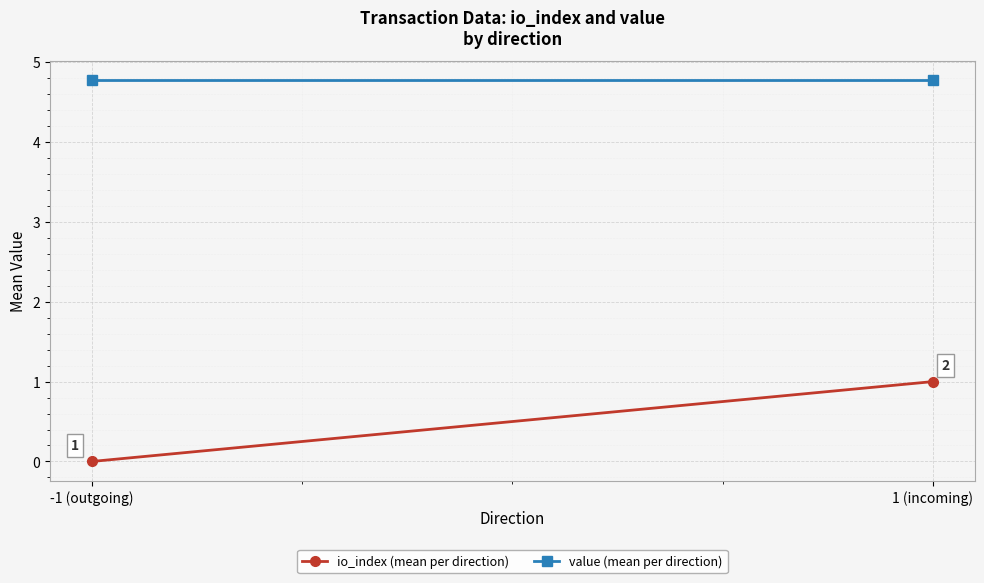

What position from the left is -1 (outgoing)?

1